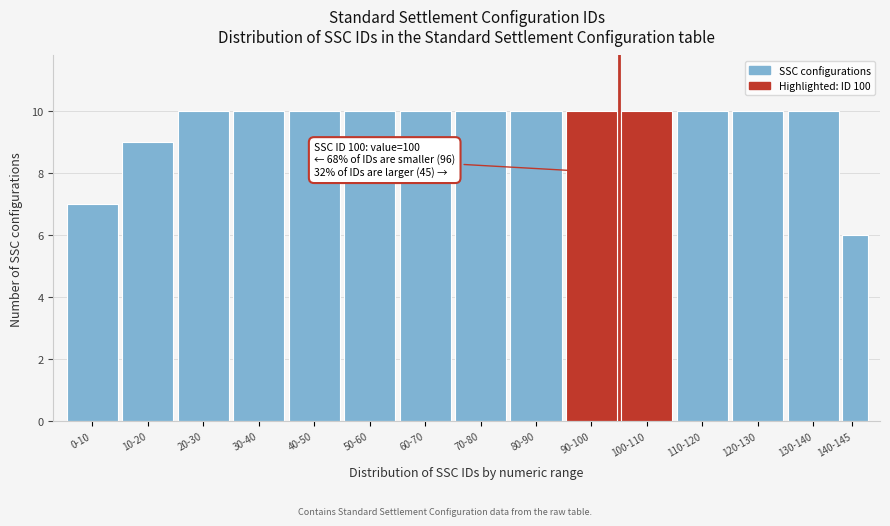

Reading left to right, list all the values displayed in this chart.

0-10=7	10-20=9	20-30=10	30-40=10	40-50=10	50-60=10	60-70=10	70-80=10	80-90=10	90-100=10	100-110=10	110-120=10	120-130=10	130-140=10	140-145=6